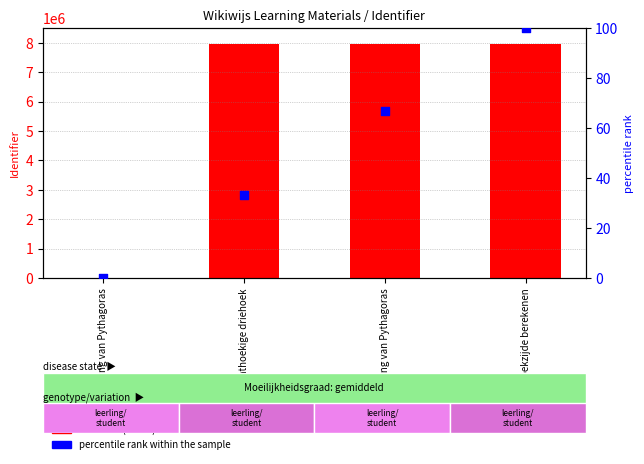

What is the total value across all series at Stelling van Pythagoras?

7939883.7